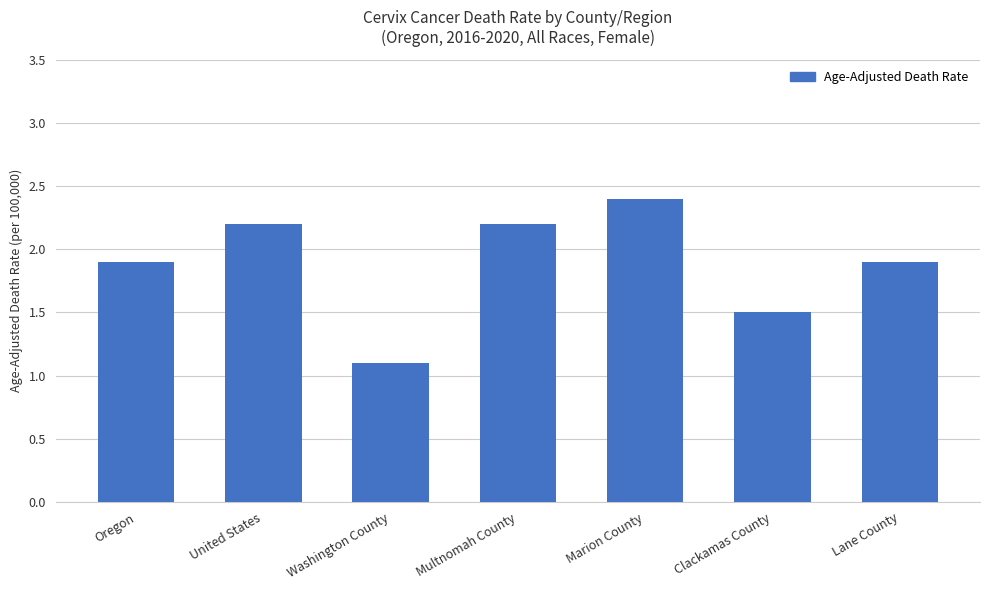

What is the ratio of the value at United States to the value at Oregon?

1.2